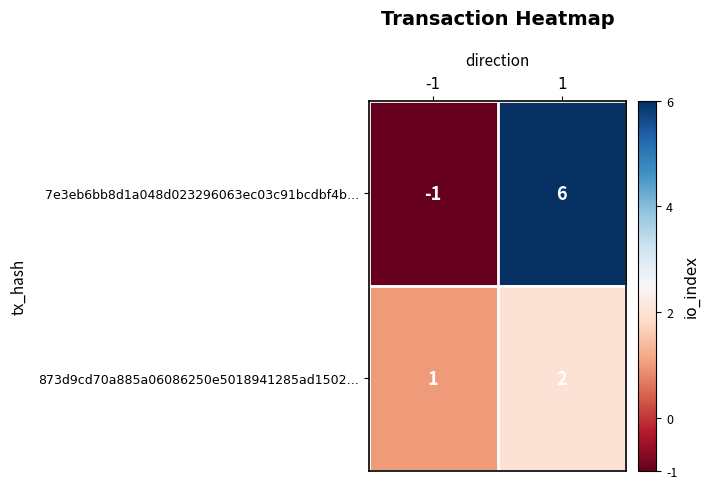

True or false: 7e3eb6bb8d1a048d023296063ec03c91bcdbf4b… has a value of 10 at 1.

False